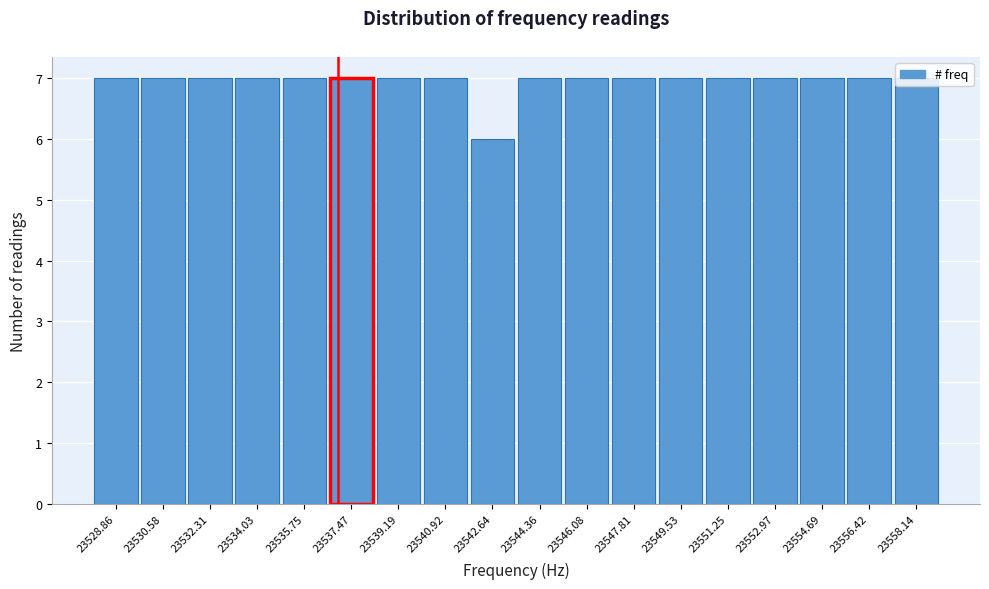

Reading left to right, transcribe this chart: for each bar, give the range it covers on the x-axis and its height. Neither the bar edges nor the heights are printed on the chart, so give them approximately, as read against the axes.

23528.0 to 23529.8: 7
23529.8 to 23531.4: 7
23531.4 to 23533.2: 7
23533.2 to 23534.8: 7
23534.8 to 23536.6: 7
23536.6 to 23538.4: 7
23538.4 to 23540.0: 7
23540.0 to 23541.8: 7
23541.8 to 23543.6: 6
23543.6 to 23545.2: 7
23545.2 to 23547.0: 7
23547.0 to 23548.6: 7
23548.6 to 23550.4: 7
23550.4 to 23552.2: 7
23552.2 to 23553.8: 7
23553.8 to 23555.6: 7
23555.6 to 23557.2: 7
23557.2 to 23559.0: 7